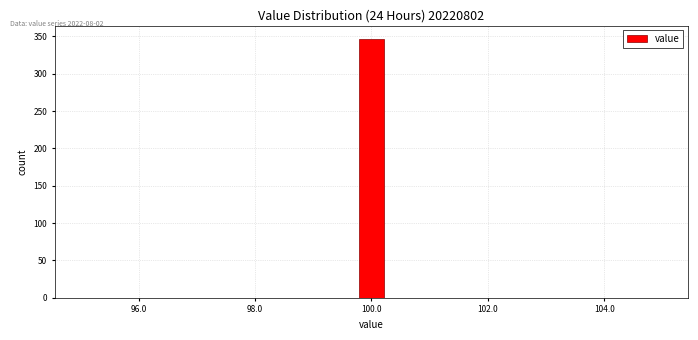

Read against the x-axis, roughly where is the centre of the tallest bar?

100.0